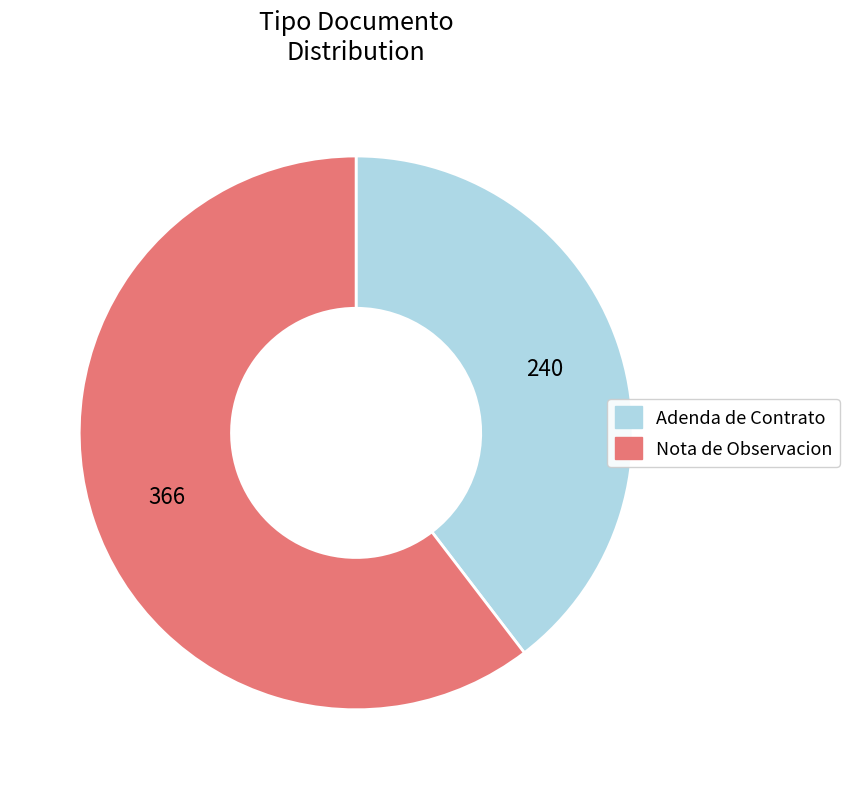

How many segments does this pie chart have?

2